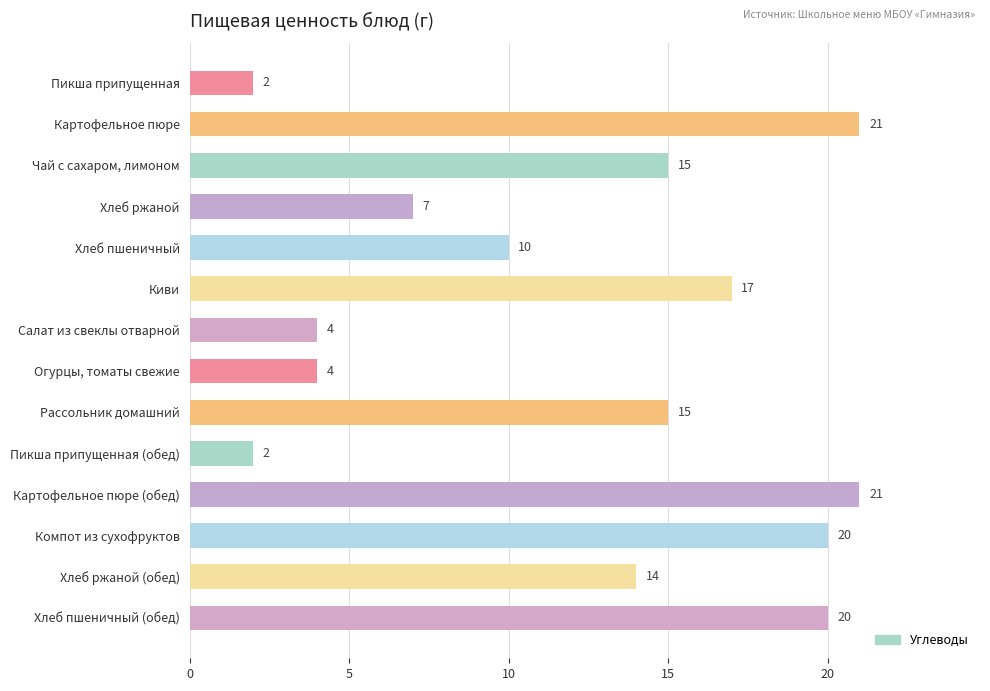

Which has a higher value, Рассольник домашний or Картофельное пюре?

Картофельное пюре